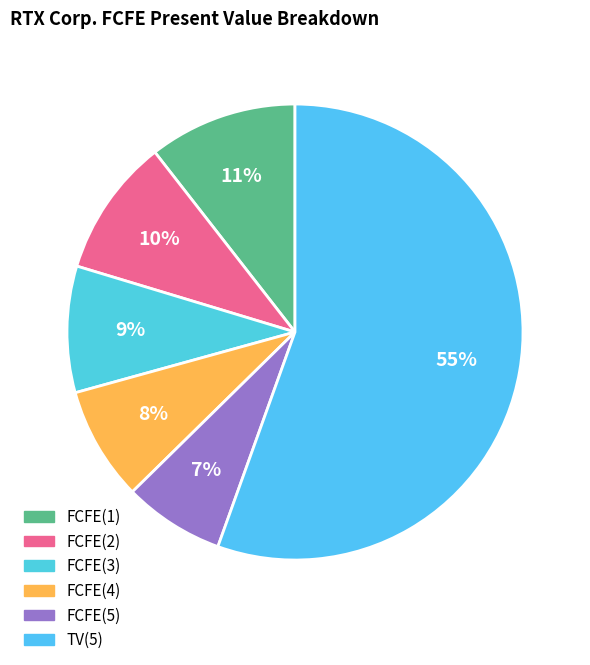

Rank the categories by value from highest to lowest.

TV(5), FCFE(1), FCFE(2), FCFE(3), FCFE(4), FCFE(5)